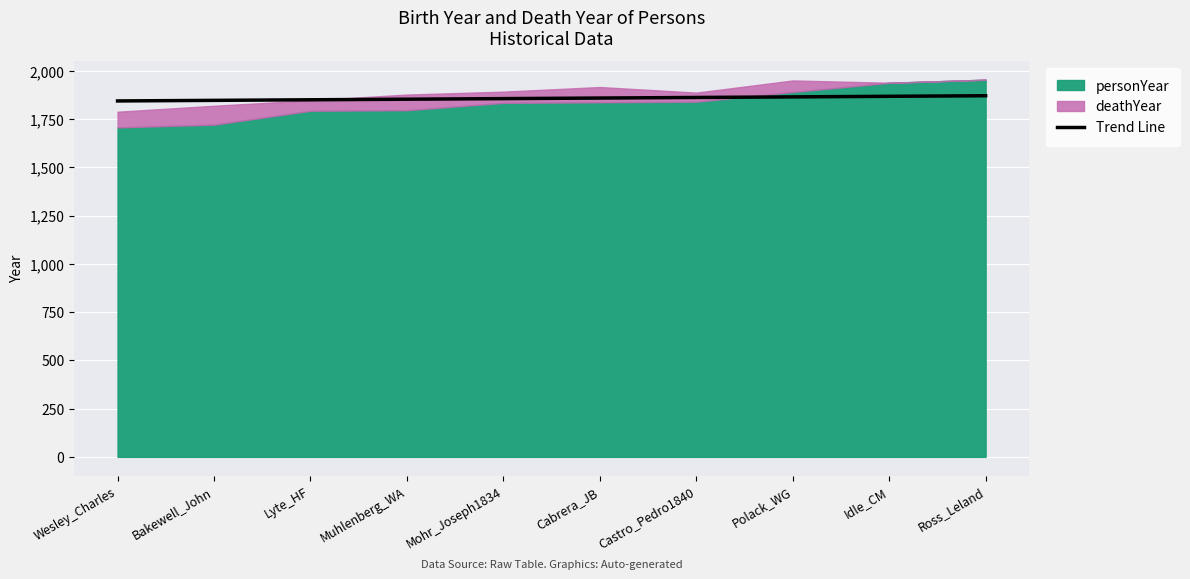

Rank the categories by value from lowest to highest.

Wesley_Charles, Bakewell_John, Lyte_HF, Muhlenberg_WA, Mohr_Joseph1834, Cabrera_JB, Castro_Pedro1840, Polack_WG, Idle_CM, Ross_Leland